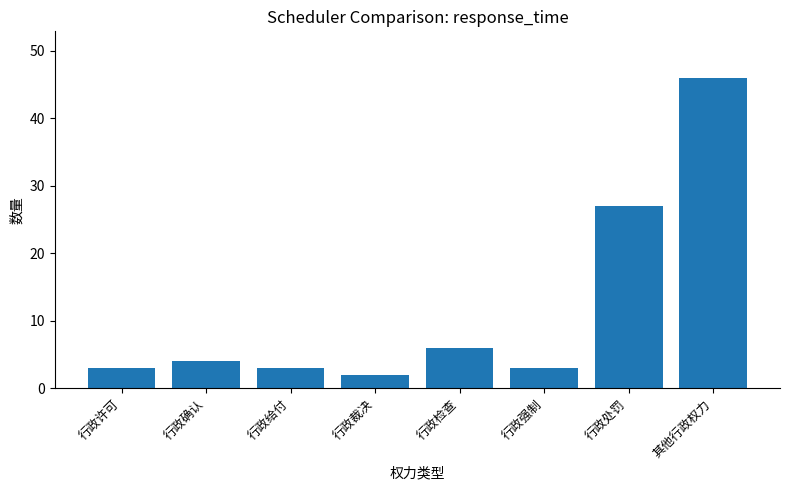

Which label corresponds to the largest value in the chart?

其他行政权力